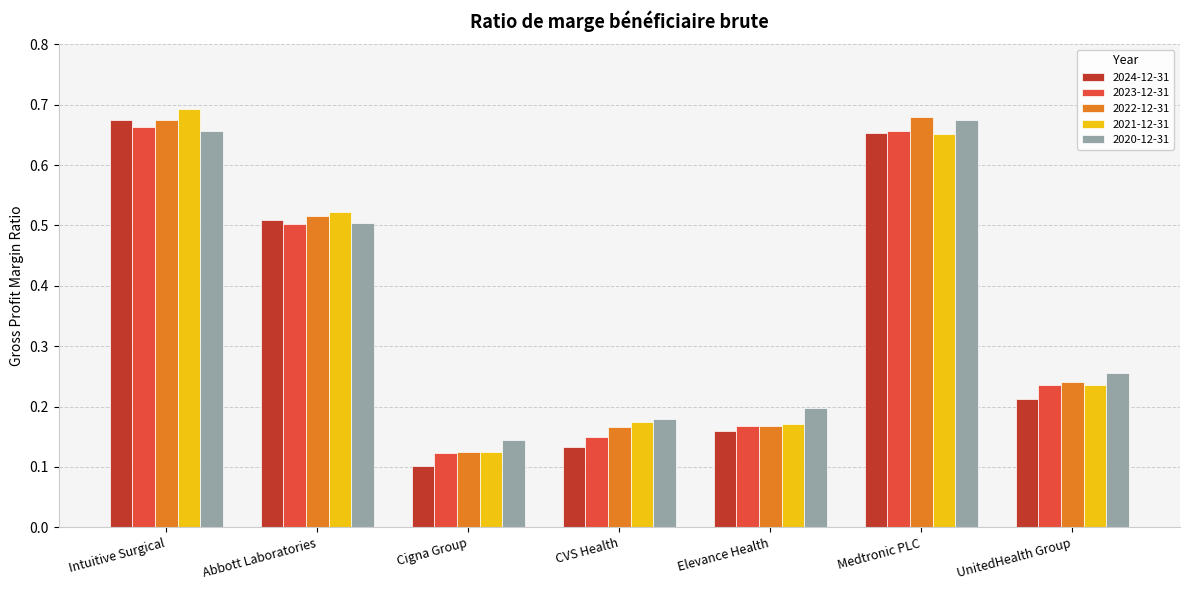

What are all the series names shown in the legend?

2024-12-31, 2023-12-31, 2022-12-31, 2021-12-31, 2020-12-31